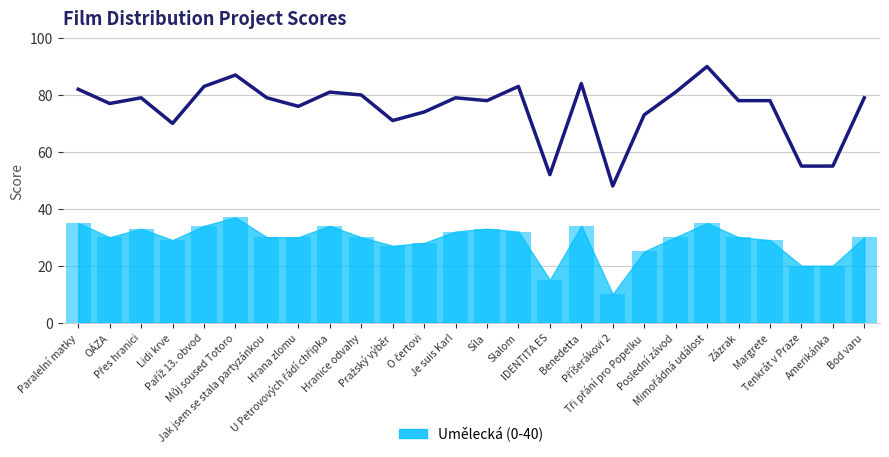

Reading right to left, list all the values displayed in this chart.

Bod varu=79	Amerikánka=55	Tenkrát v Praze=55	Margrete=78	Zázrak=78	Mimořádná událost=90	Poslední závod=81	Tři přání pro Popelku=73	Příšerákovi 2=48	Benedetta=84	IDENTITA ES=52	Slalom=83	Síla=78	Je suis Karl=79	O čertovi=74	Pražský výběr=71	Hranice odvahy=80	U Petrovových řádí chřipka=81	Hrana zlomu=76	Jak jsem se stala partyzánkou=79	Můj soused Totoro=87	Paříž 13. obvod=83	Lidi krve=70	Přes hranici=79	OÁZA=77	Paralelní matky=82